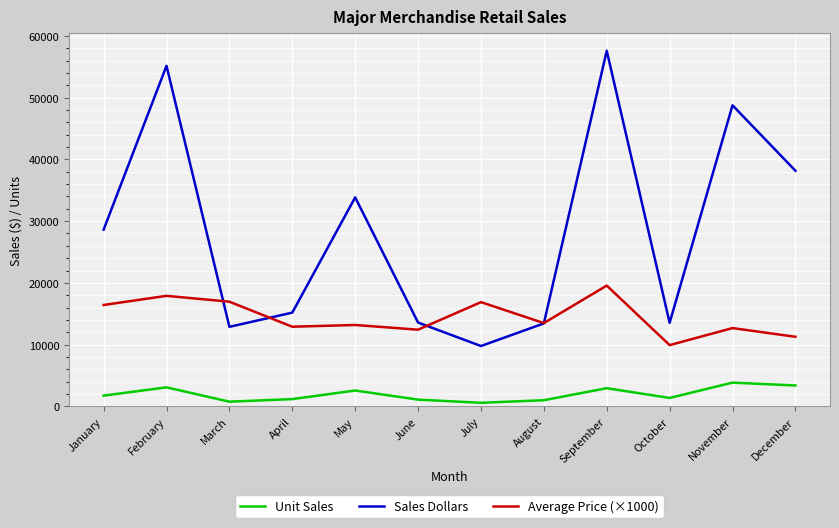

Where does the Average Price (×1000) series first go above 13490?

January